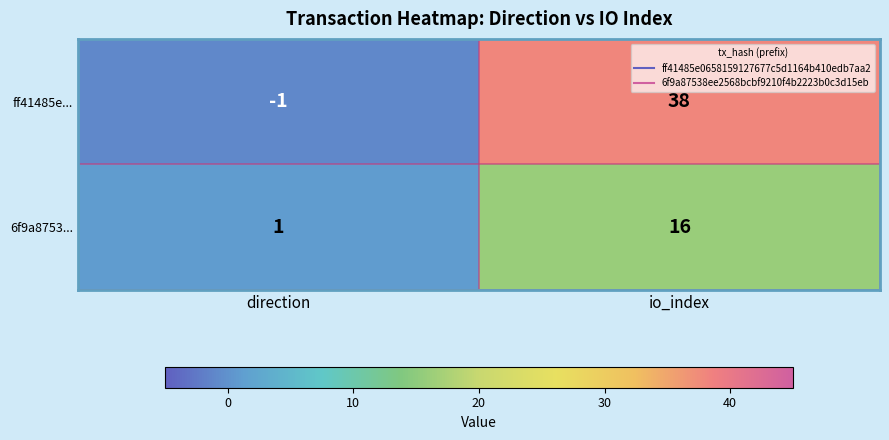

At direction, list the series in order from smallest to largest.

ff41485e..., 6f9a8753...